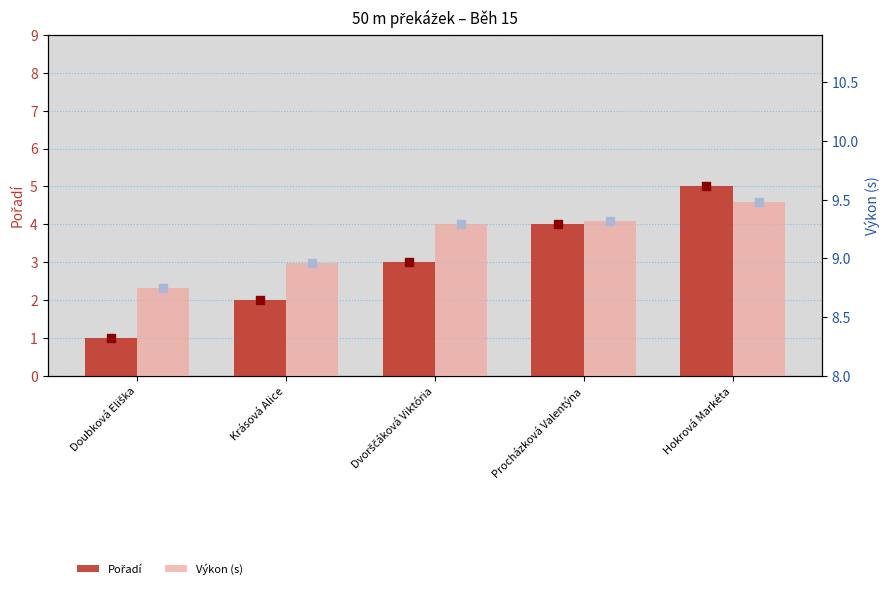

At which category is the sum across all series the highest?

Hokrová Markéta